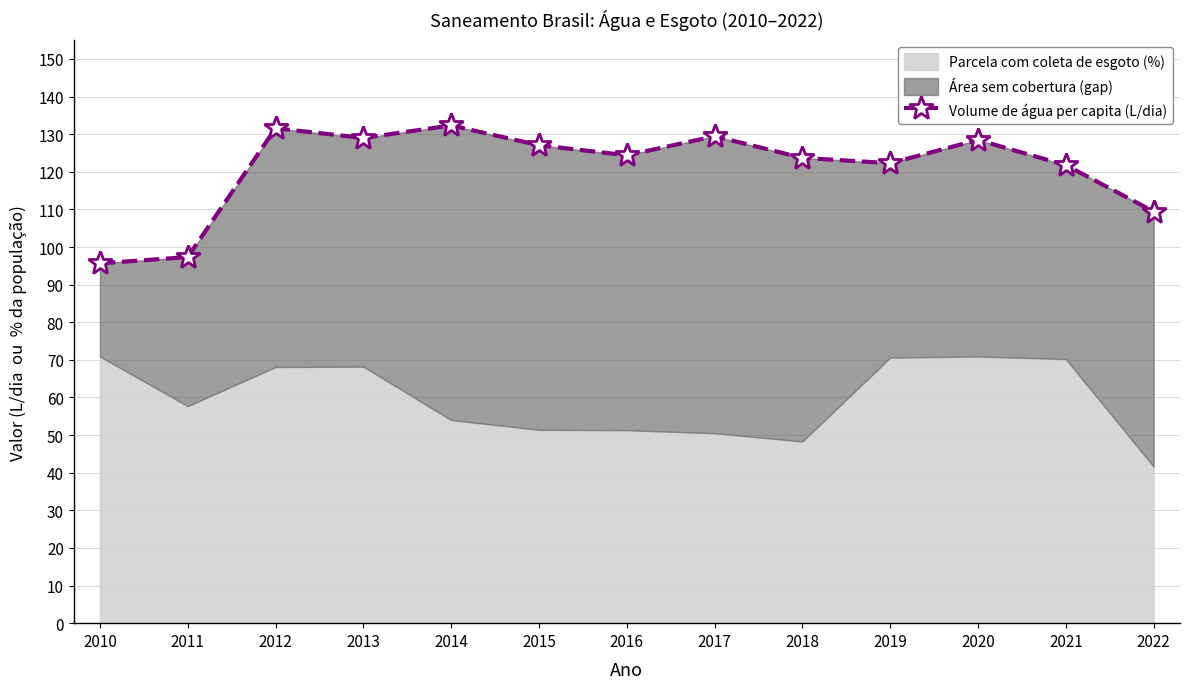

What is the value of the 12th point from the left?

121.8